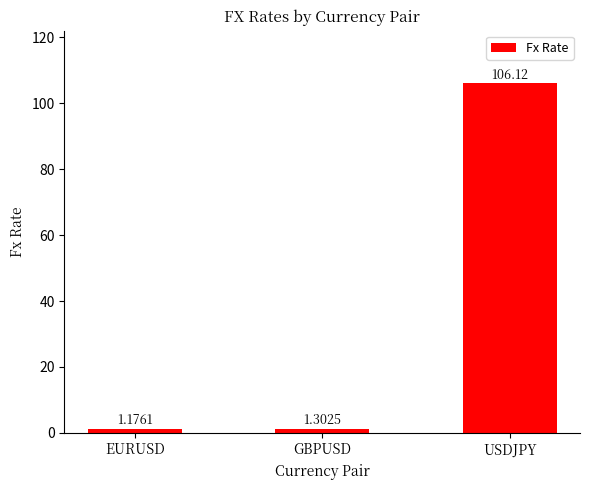

How many bars are there in total?

3